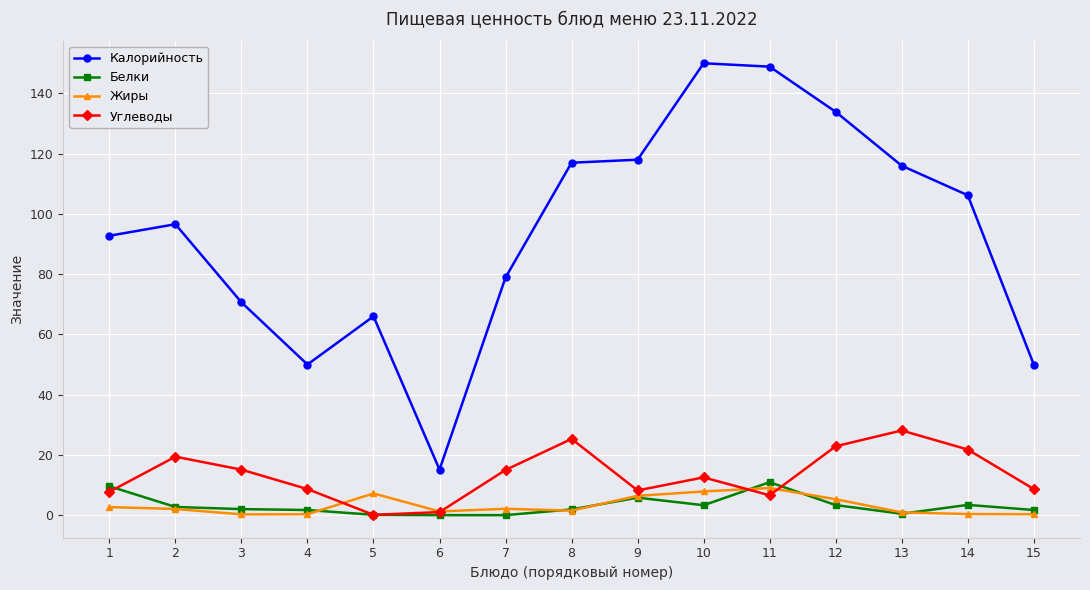

Is it true that Углеводы equals 19.4 at 2?

True